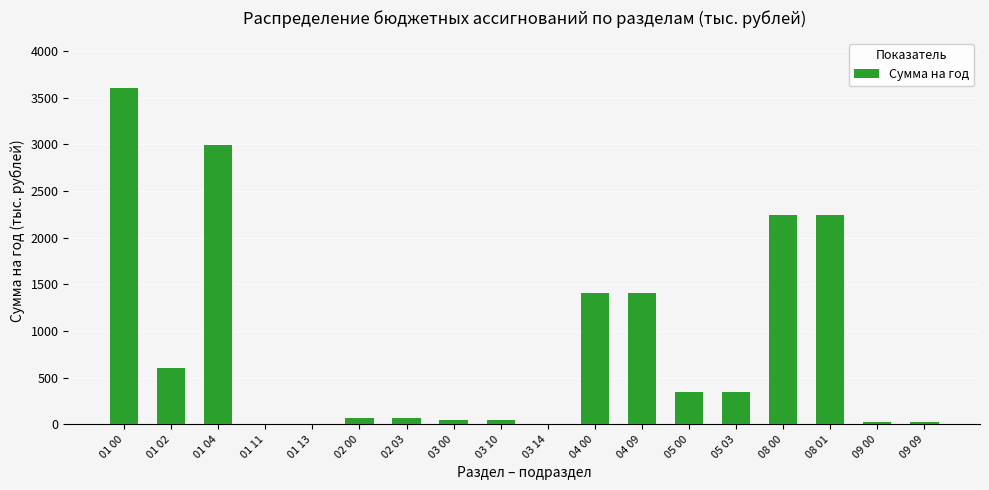

Approximately how many times larger is the value at 08 01 compared to 05 00?

6.5